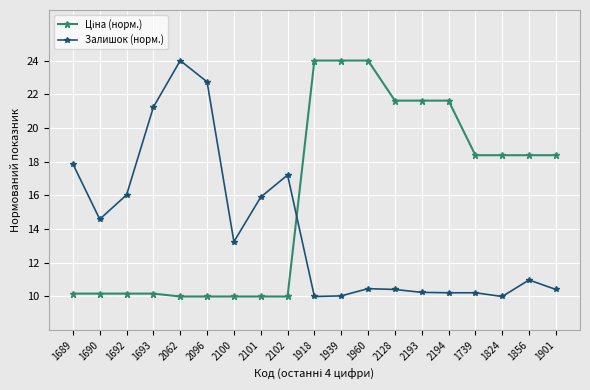

True or false: Залишок (норм.) has a value of 5.7 at 1689.

False